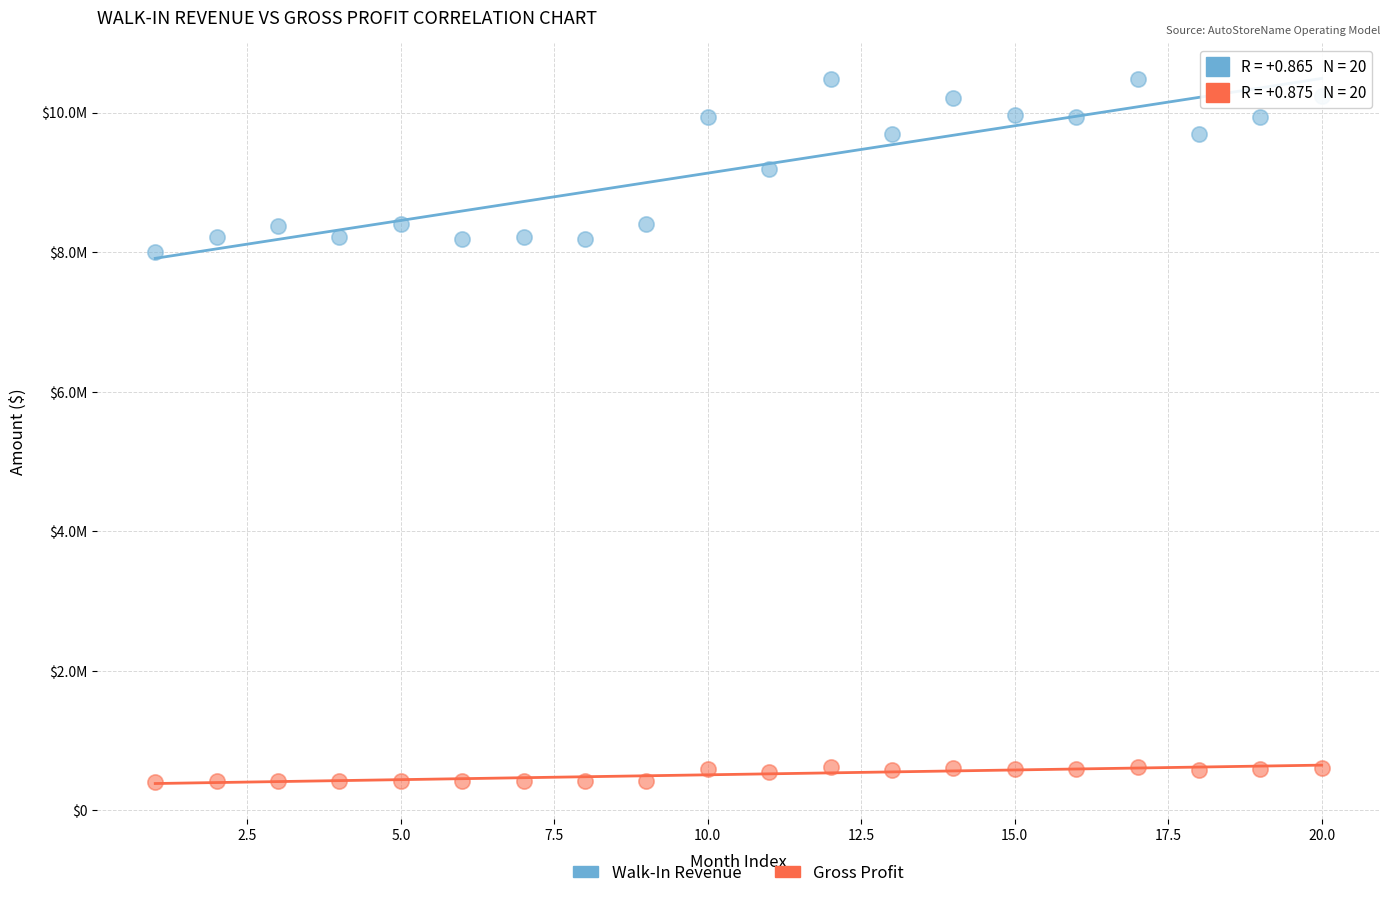

What are all the series names shown in the legend?

Walk-In Revenue, Gross Profit